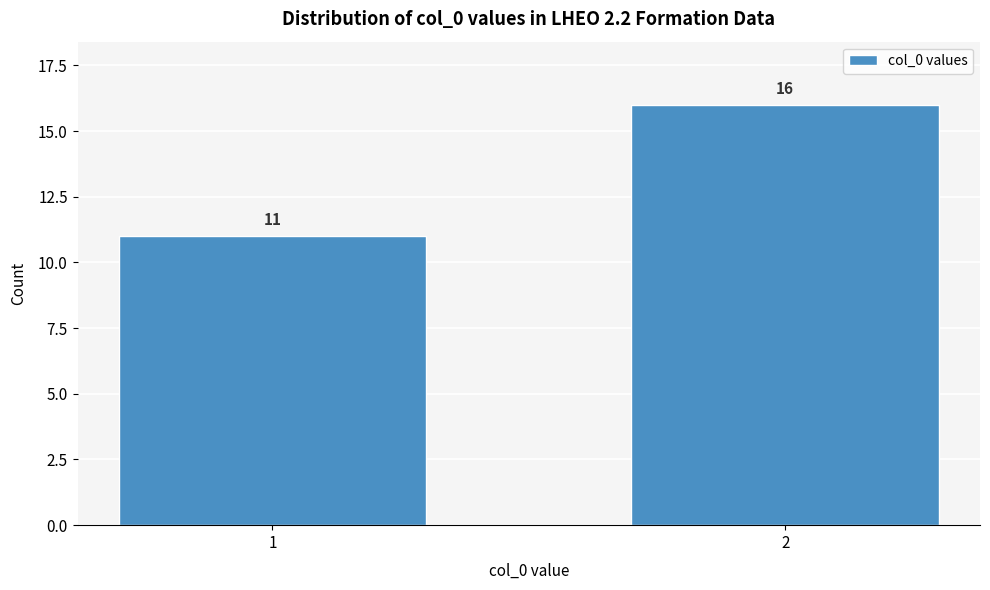

Reading left to right, what are all the values shown in this chart?

11	16